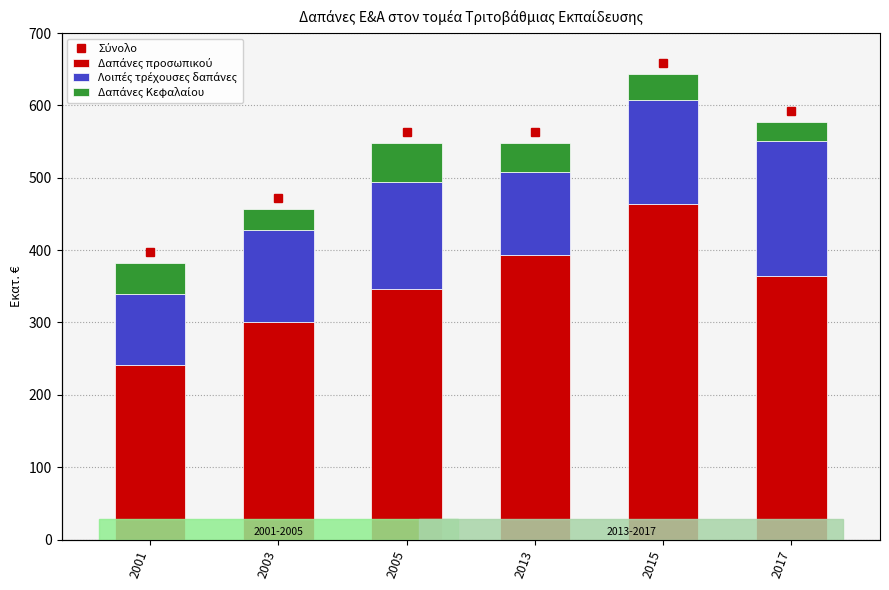

What value does the Λοιπές τρέχουσες δαπάνες series have at 2005?

148.1